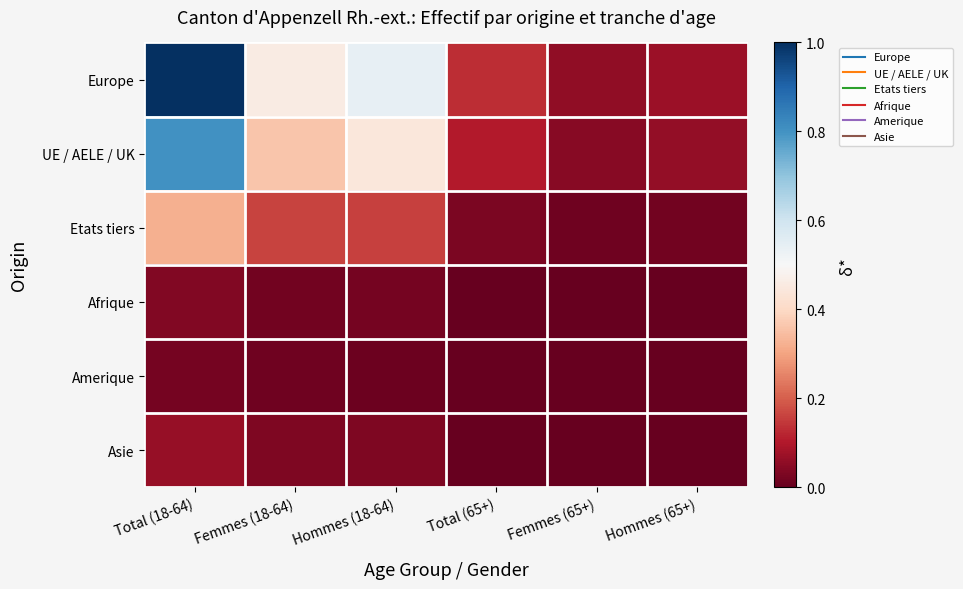

At which category is the sum across all series the highest?

Total (18-64)